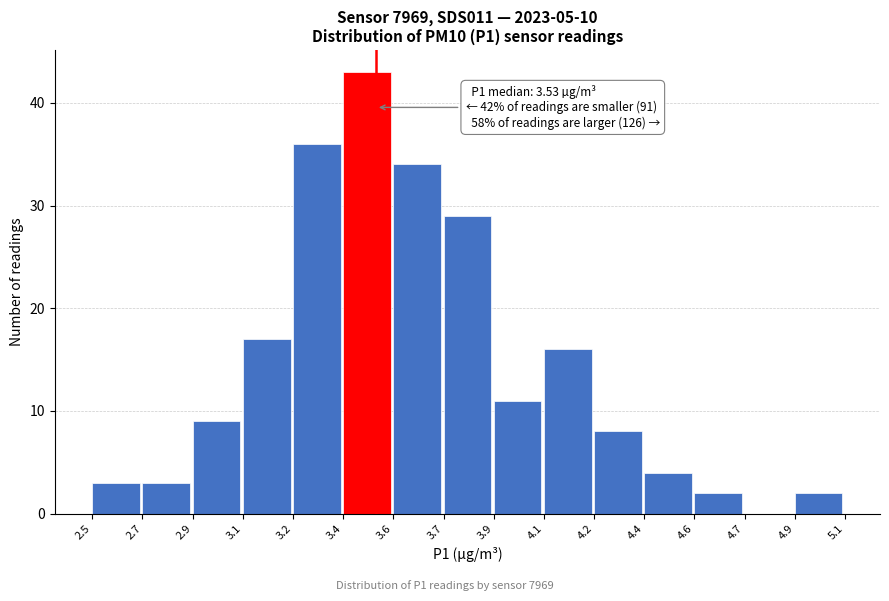

Reading right to left, what are all the values shown in this chart?

4.9=2	4.7=0	4.6=2	4.4=4	4.2=8	4.1=16	3.9=11	3.7=29	3.6=34	3.4=43	3.2=36	3.1=17	2.9=9	2.7=3	2.5=3